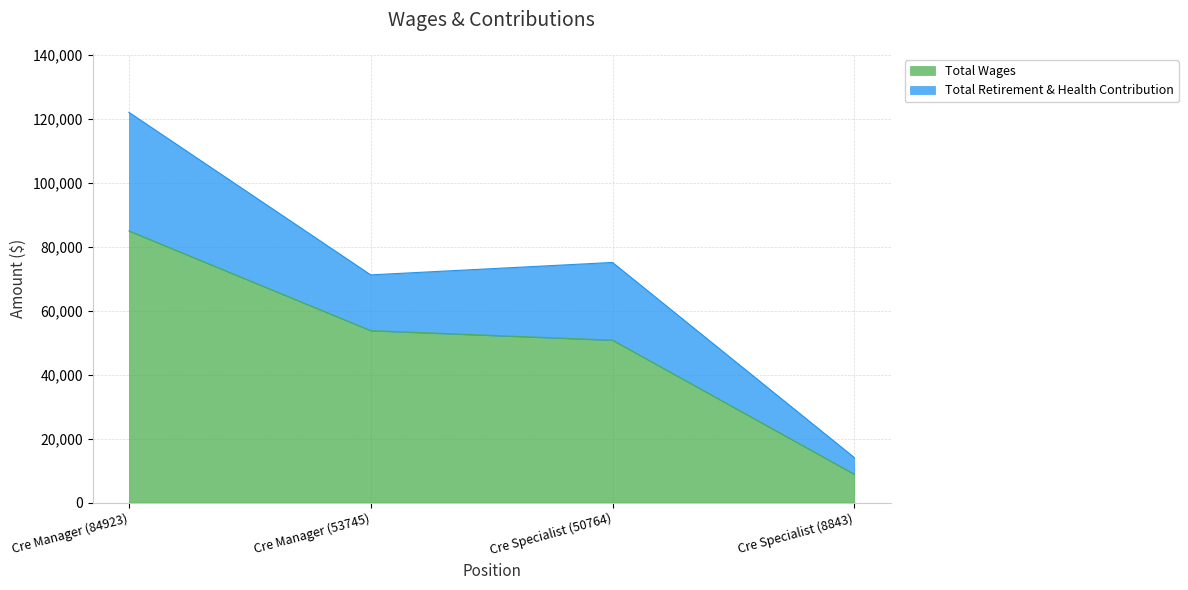

Which category has the lowest value in the Total Retirement & Health Contribution series?

Cre Specialist (8843)